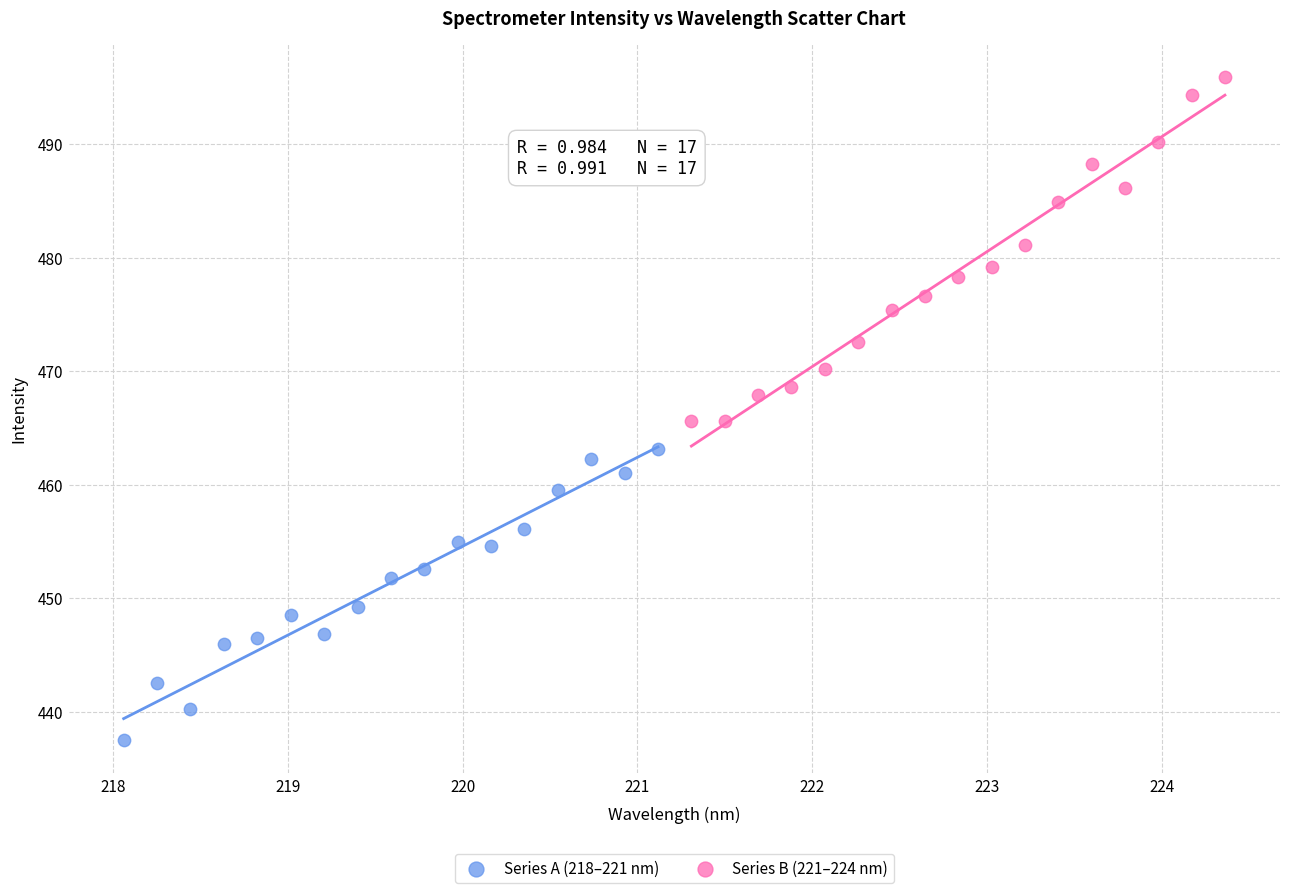

Which series has the largest Y range (max minus min)?

Series B (221–224 nm)